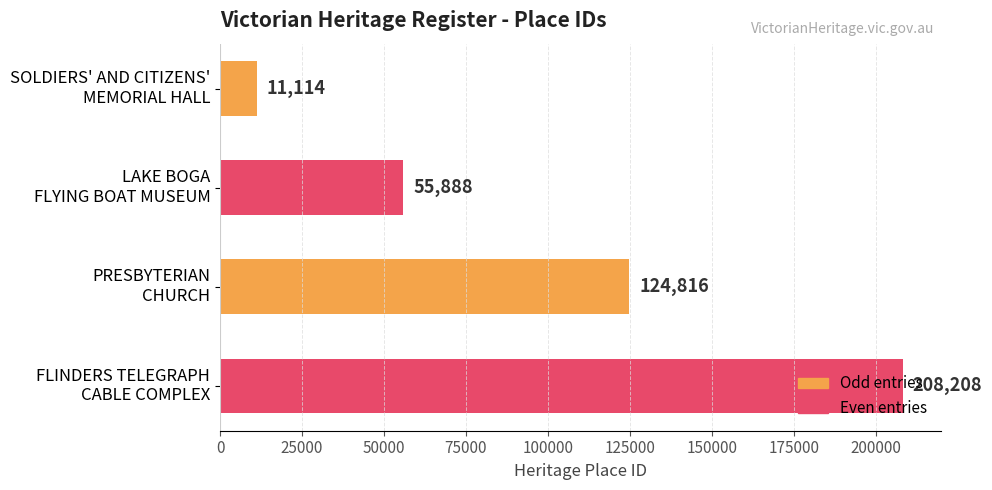

What is the value of the 2nd bar from the top?

55888